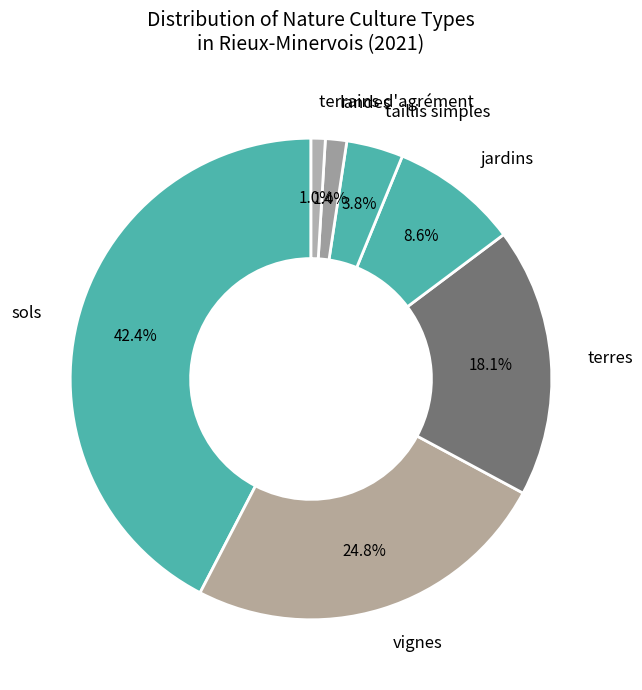

What is the largest slice in the pie chart?

sols